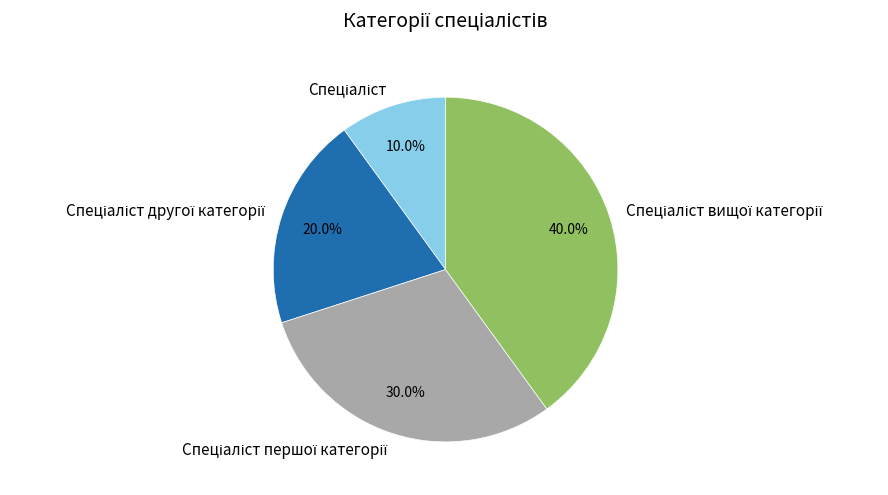

Does any single category account for the majority?

No